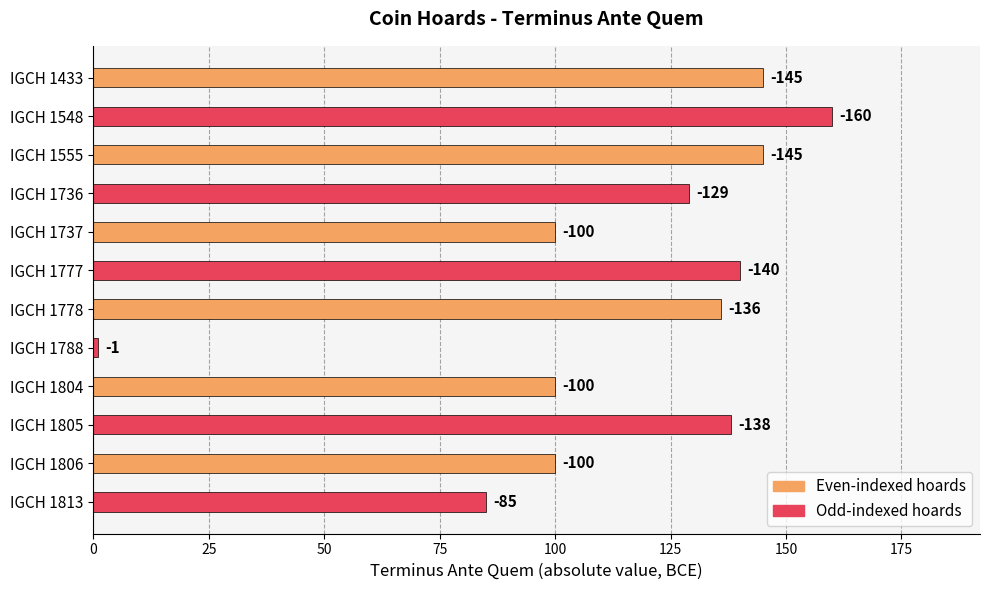

What is the smallest value displayed?

1